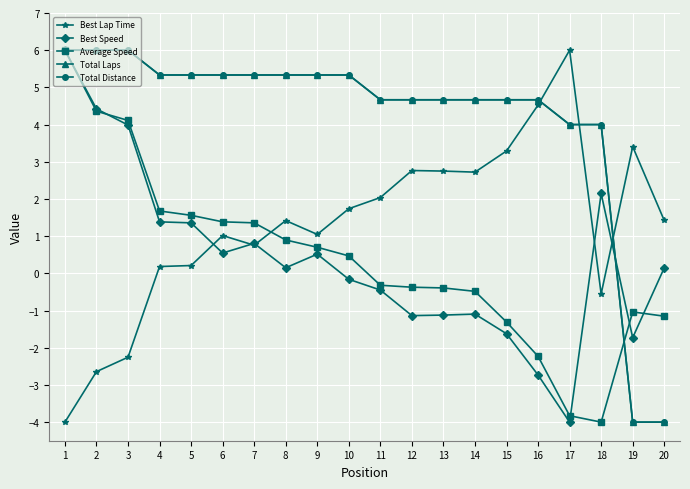

Does the chart have visible grid lines?

Yes